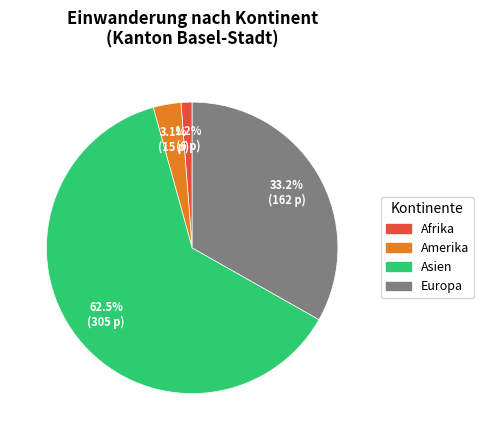

How many segments does this pie chart have?

4